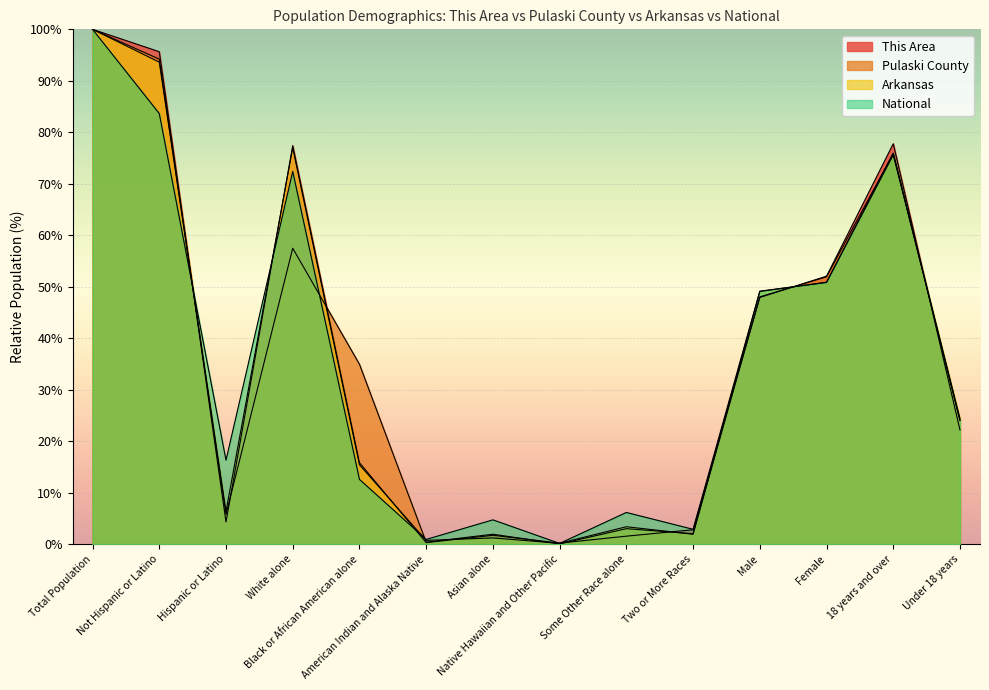

Reading right to left, transcribe all the data shown in this chart.

This Area: 22.2	77.8	52.1	47.9	2.8	1.6	0.2	1.8	0.3	15.8	77.4	4.3	95.7	100.0
Pulaski County: 24.1	75.9	51.9	48.1	2.1	3.0	0.1	2.0	0.4	35.0	57.5	5.8	94.2	100.0
Arkansas: 24.4	75.6	50.9	49.1	2.0	3.4	0.2	1.2	0.8	15.4	77.0	6.4	93.6	100.0
National: 24.0	76.0	50.8	49.2	2.9	6.2	0.2	4.8	0.9	12.6	72.4	16.3	83.7	100.0